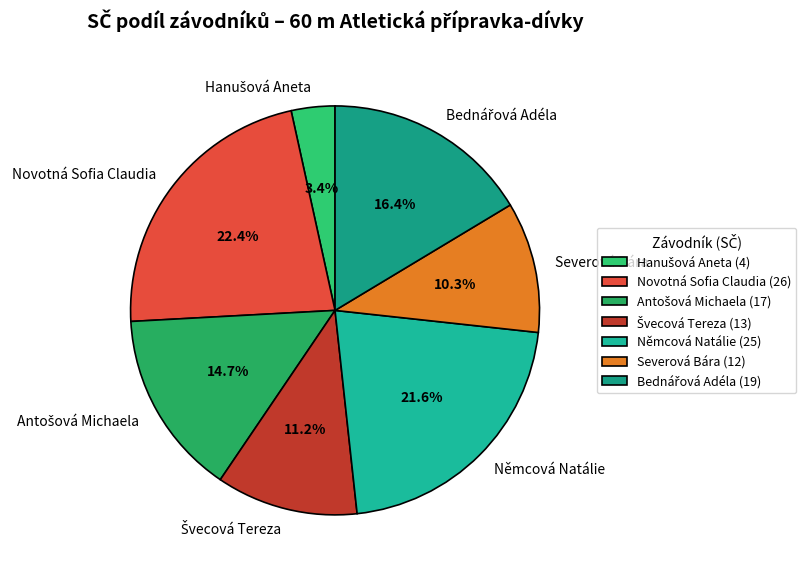

How many slices are in this pie chart?

7